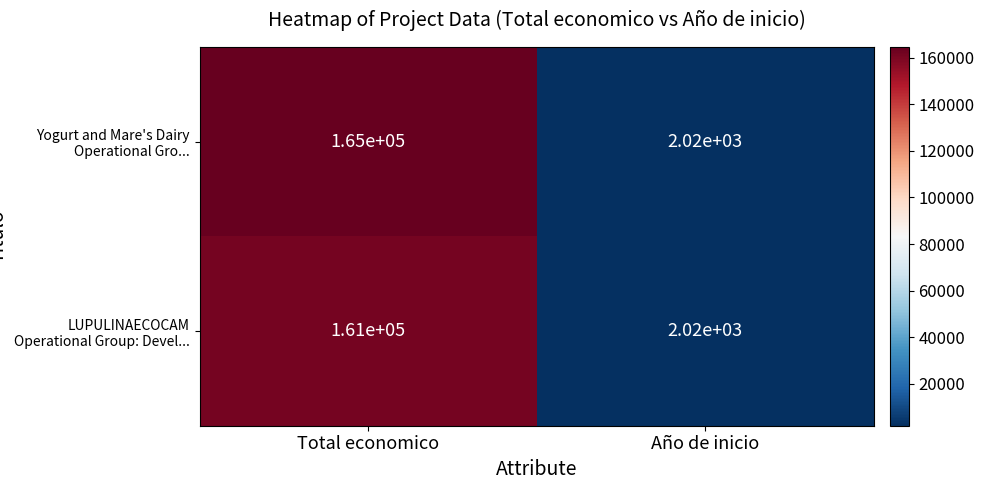

How many data points does each series have?

2